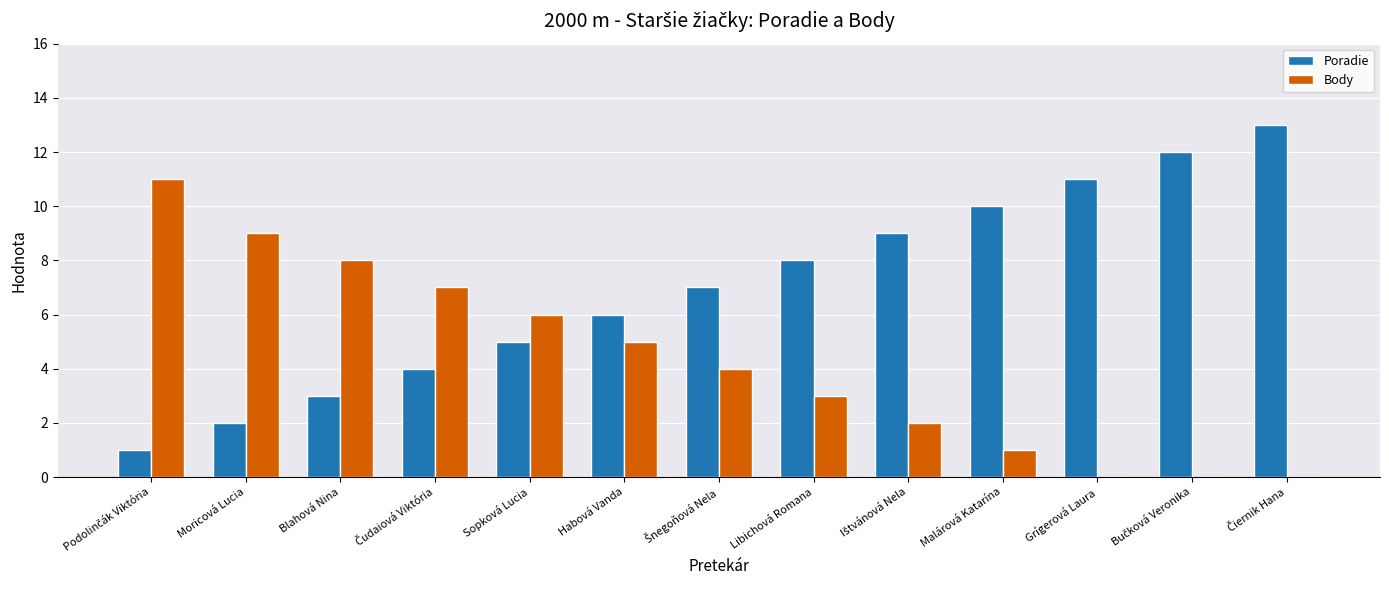

The value of Poradie at Blahová Nina is 2. True or false?

False